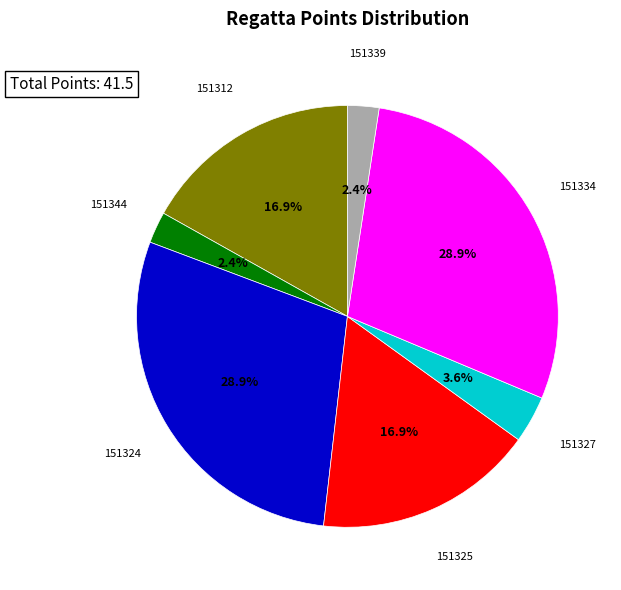

Does any single category account for the majority?

No